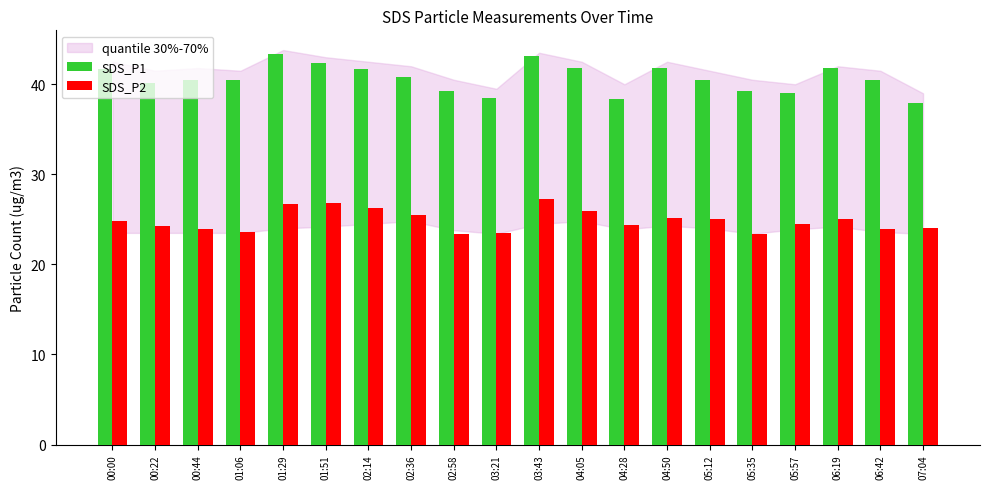

At 01:29, list the series in order from largest to smallest.

SDS_P1, SDS_P2